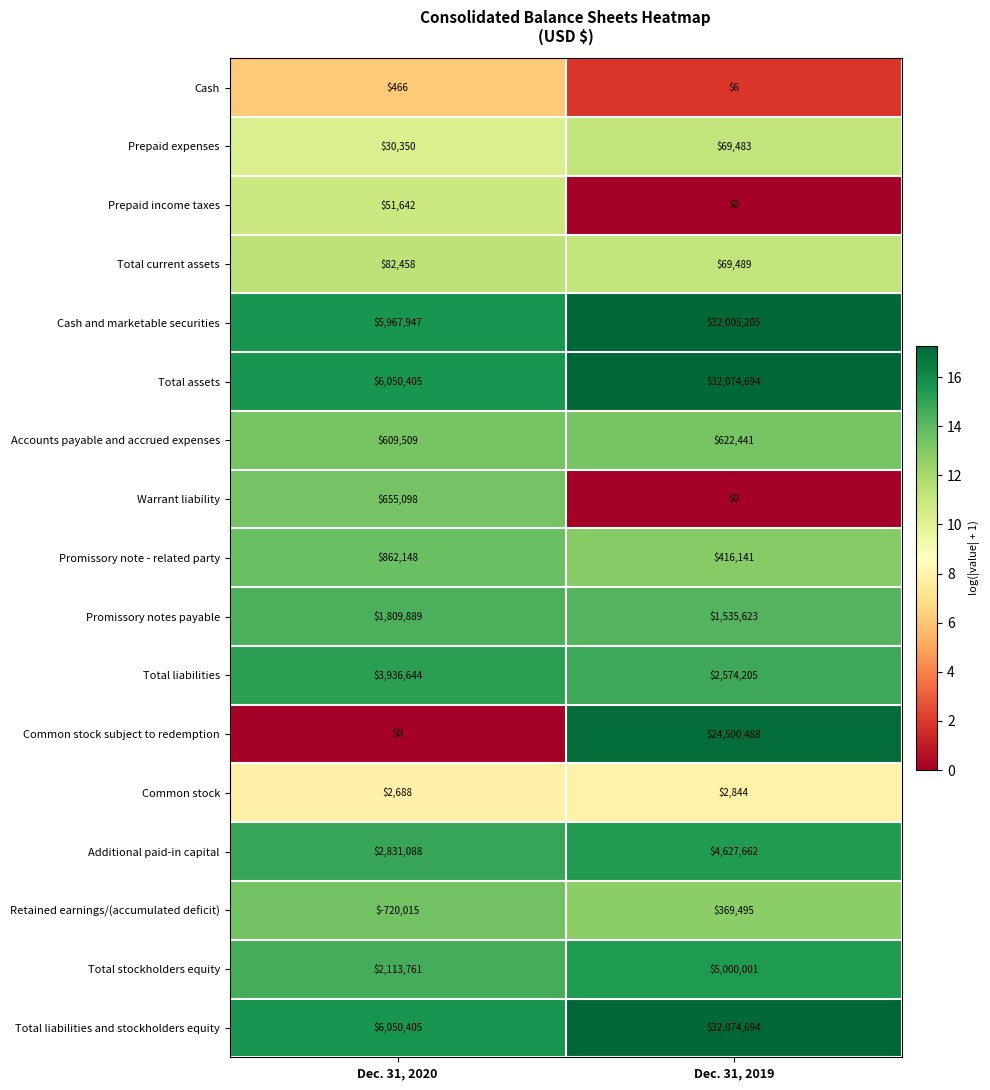

At which category is the sum across all series the highest?

Dec. 31, 2019